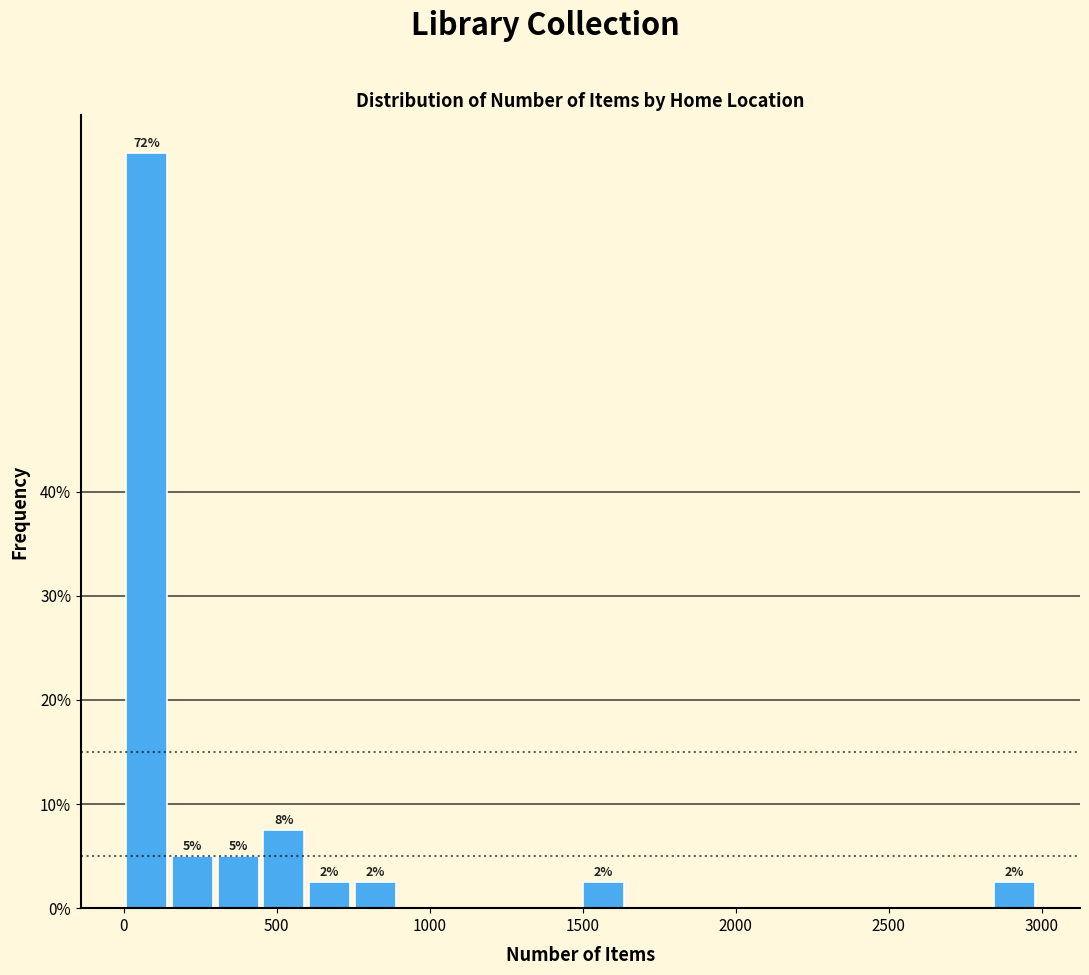

Read against the x-axis, roughly where is the centre of the tallest bar?

100